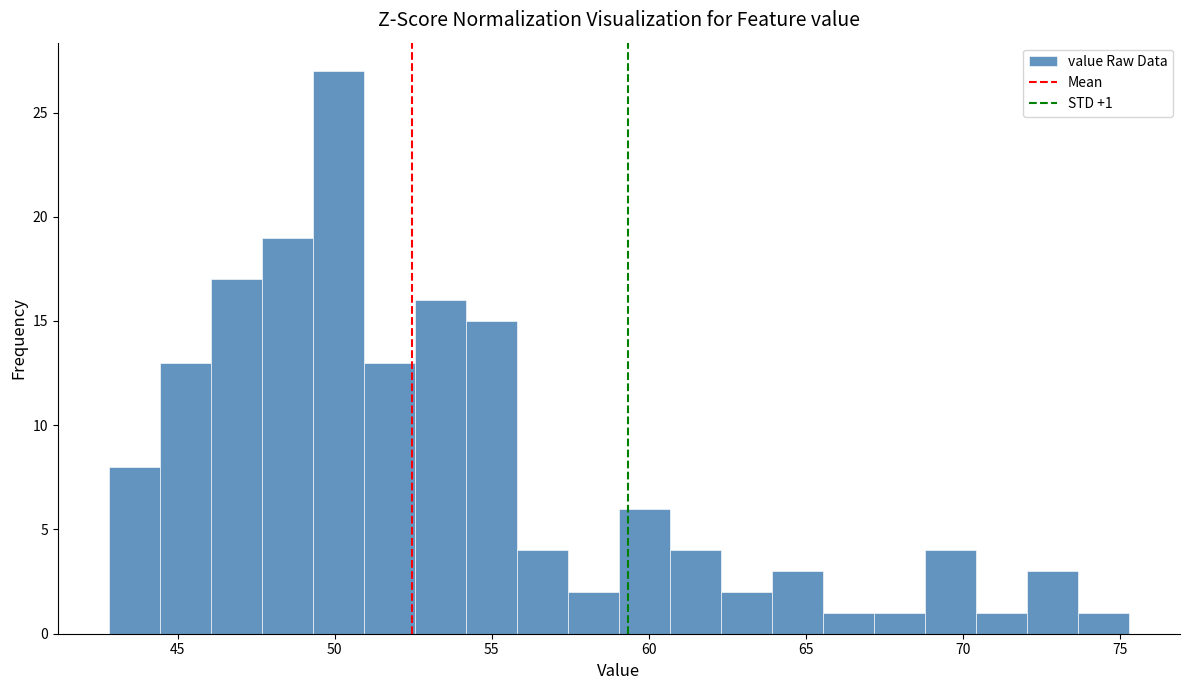

Read against the x-axis, roughly where is the centre of the tallest bar?

50.0